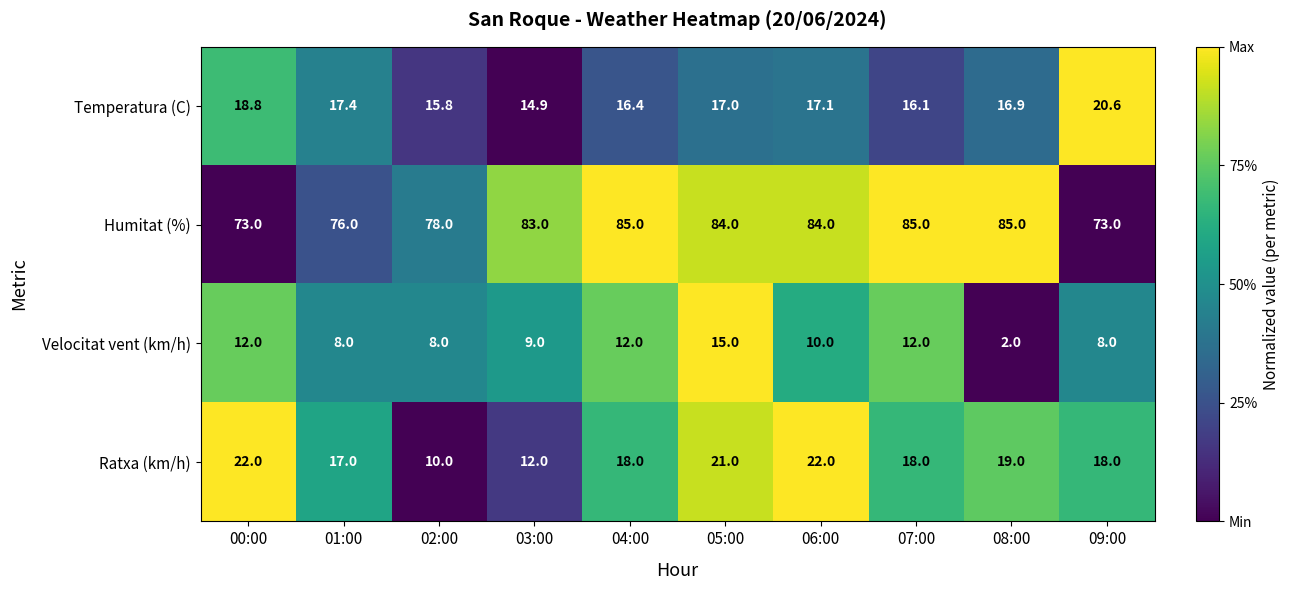

Which series has the largest total across all categories?

Humitat (%)